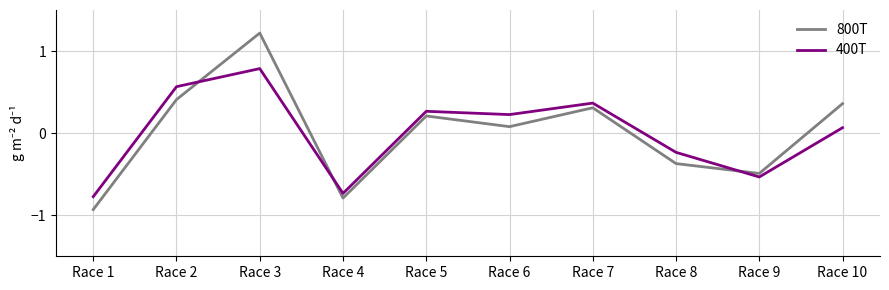

How many intersections are there between 400T and 800T?

3